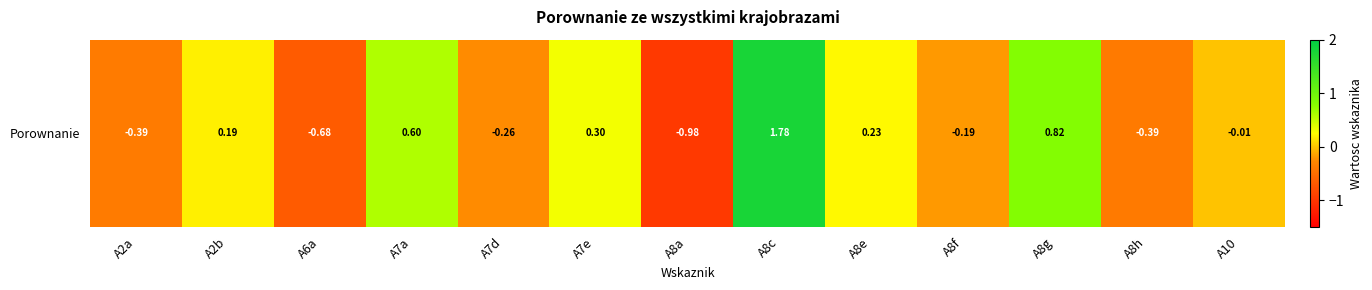

What is the greatest value displayed?

1.8